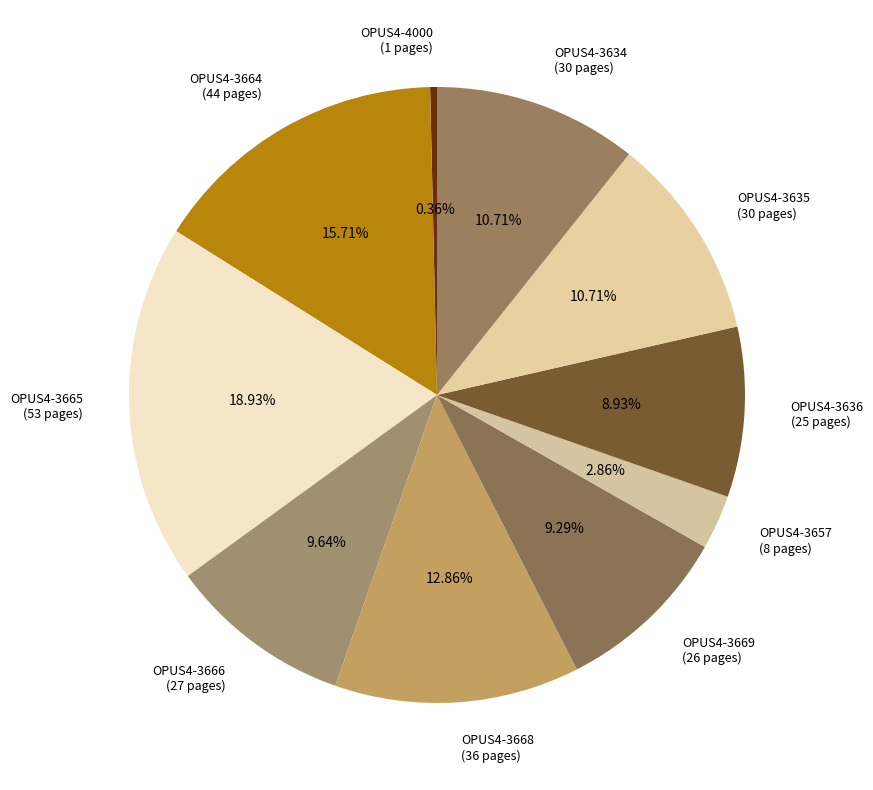

What is the total percentage of OPUS4-3665 and OPUS4-3635?

29.6%